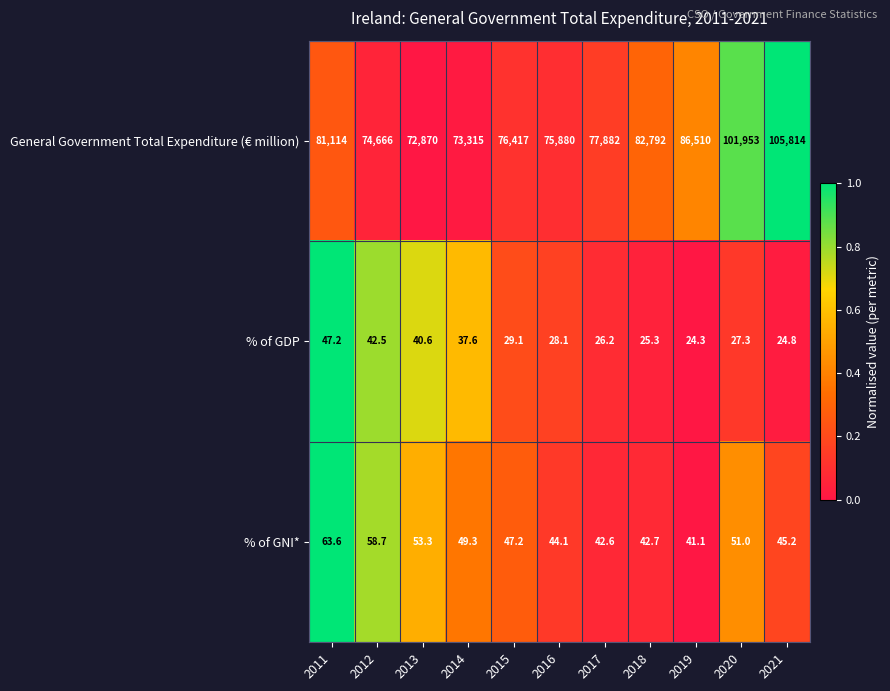

Which series has the widest spread of values?

General Government Total Expenditure (€ million)